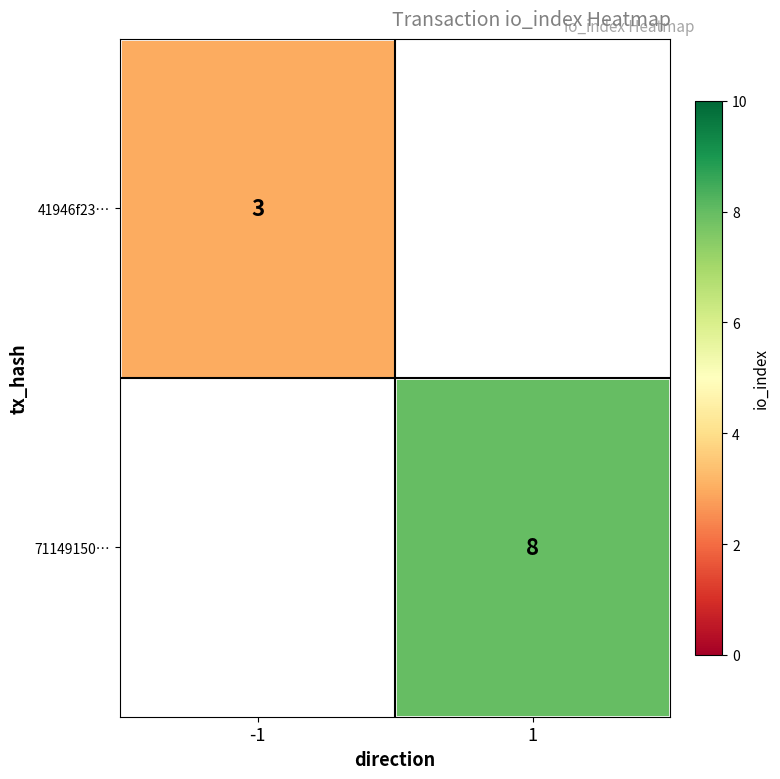

The 71149150… series shows 8 at 1. True or false?

True